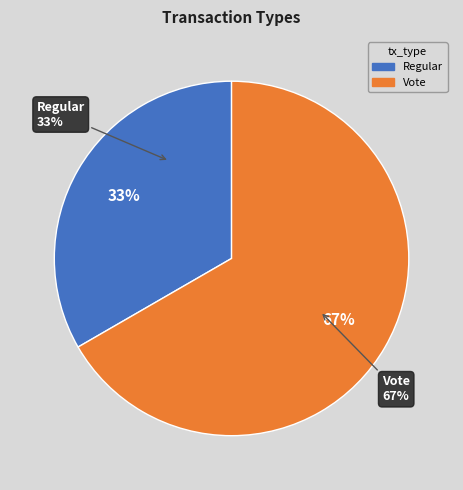

To the nearest percent, what portion does Vote represent?

67%